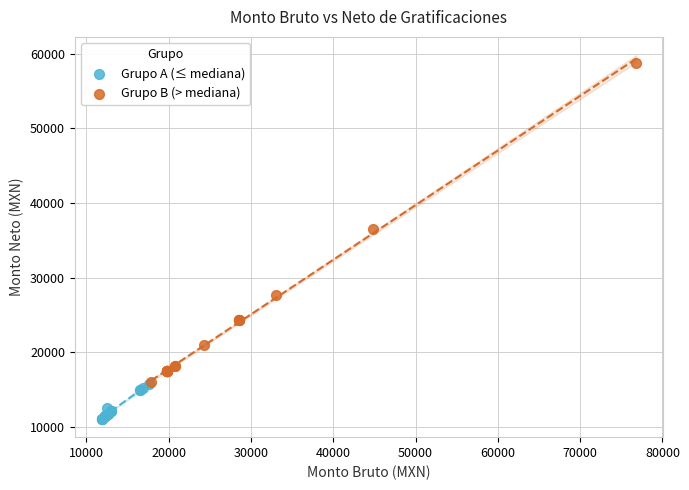

Which series has the largest Y range (max minus min)?

Grupo B (> mediana)